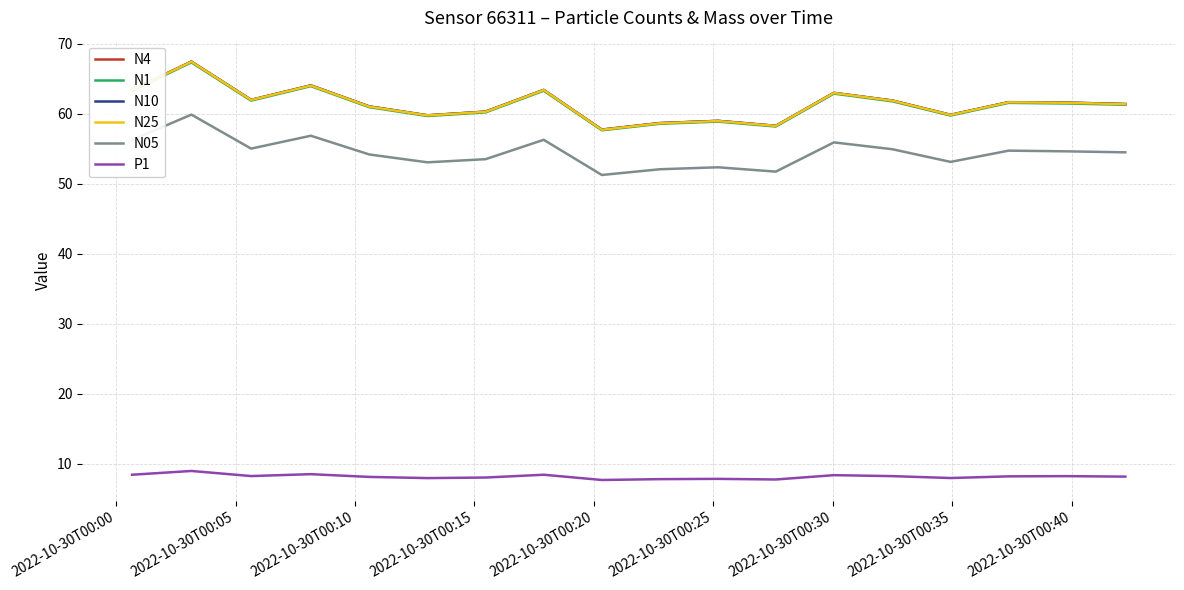

What is the maximum value for N10?

67.5